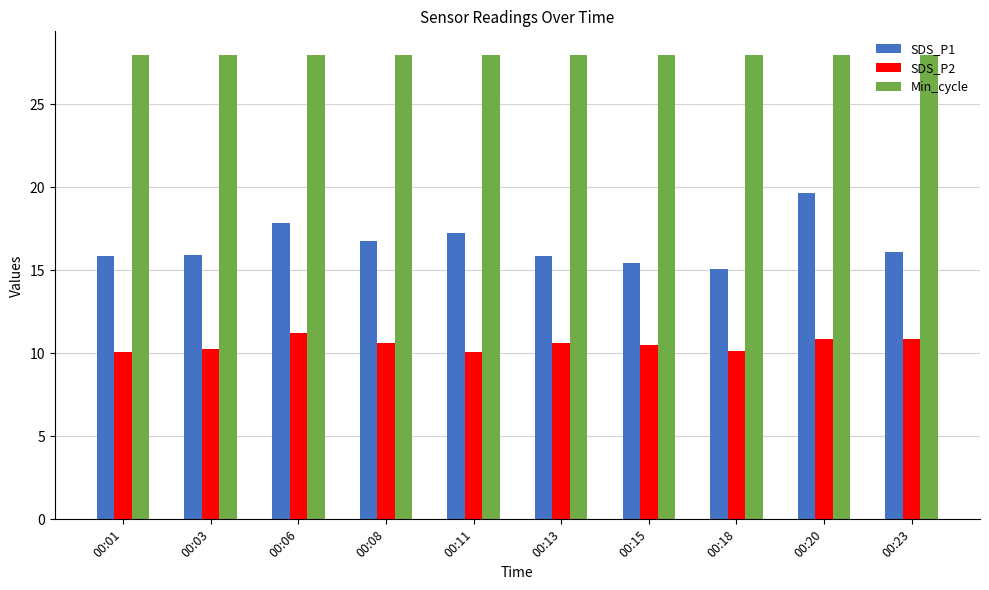

True or false: Min_cycle has a value of 38.8 at 00:03.

False